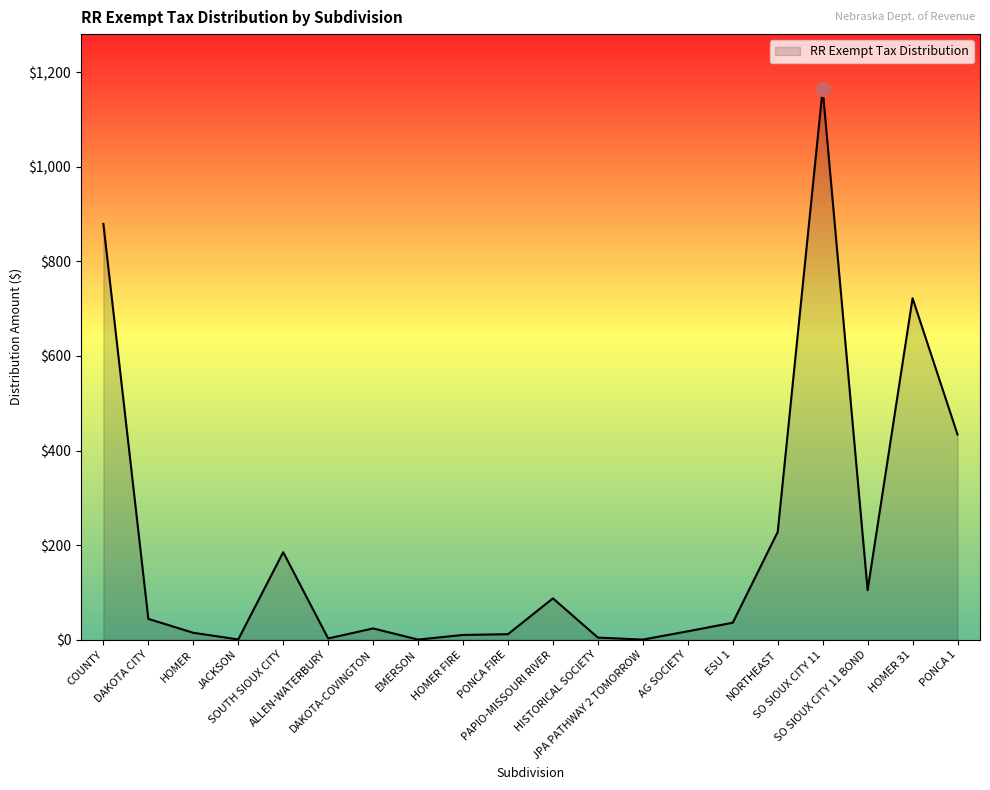

What position from the left is DAKOTA CITY?

2